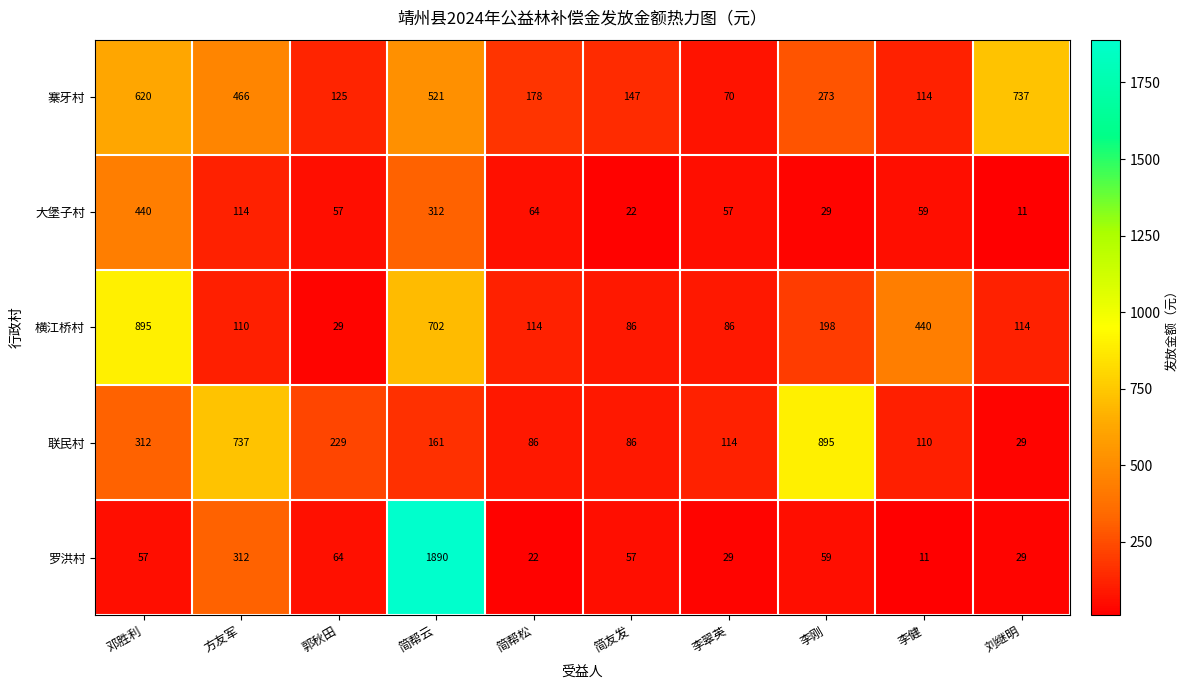

How many series are shown in this chart?

5